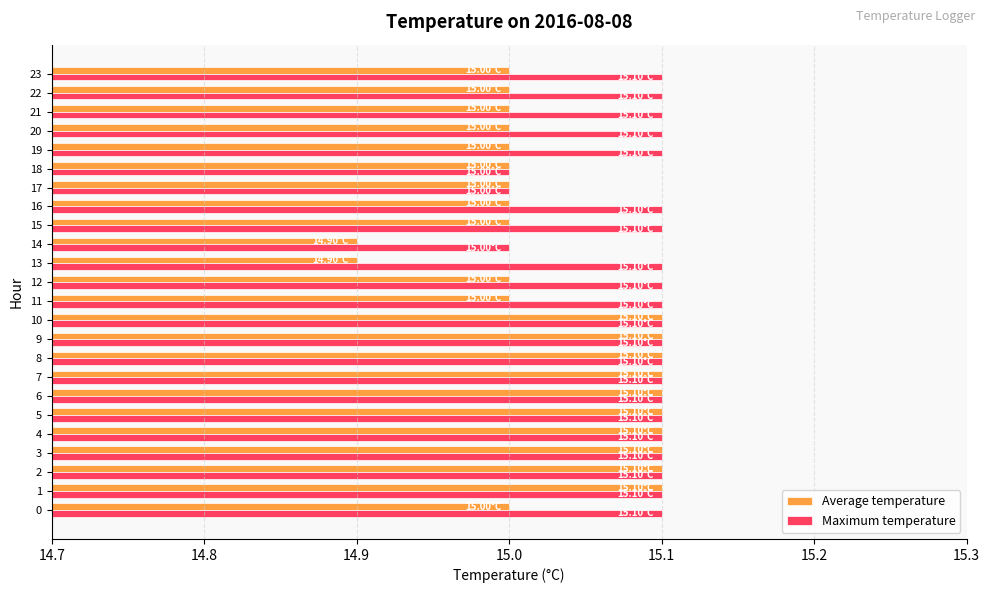

At how many categories does at least one series exceed 14?

24